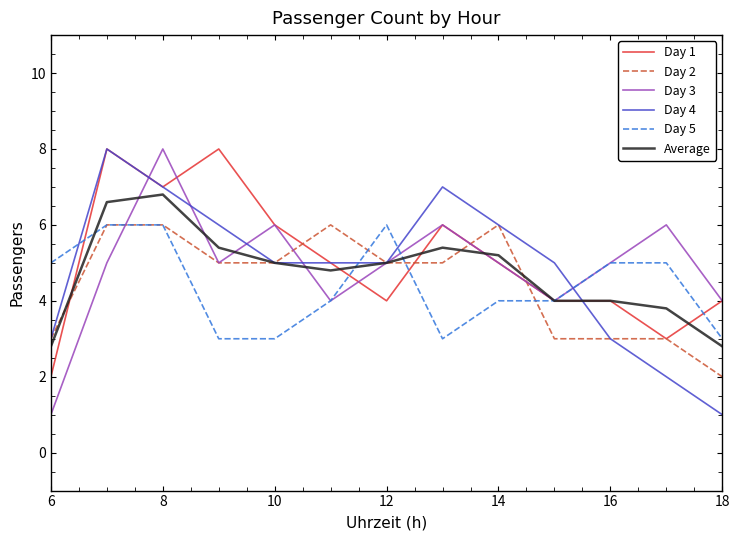

What is the maximum value shown in the chart?

8.0